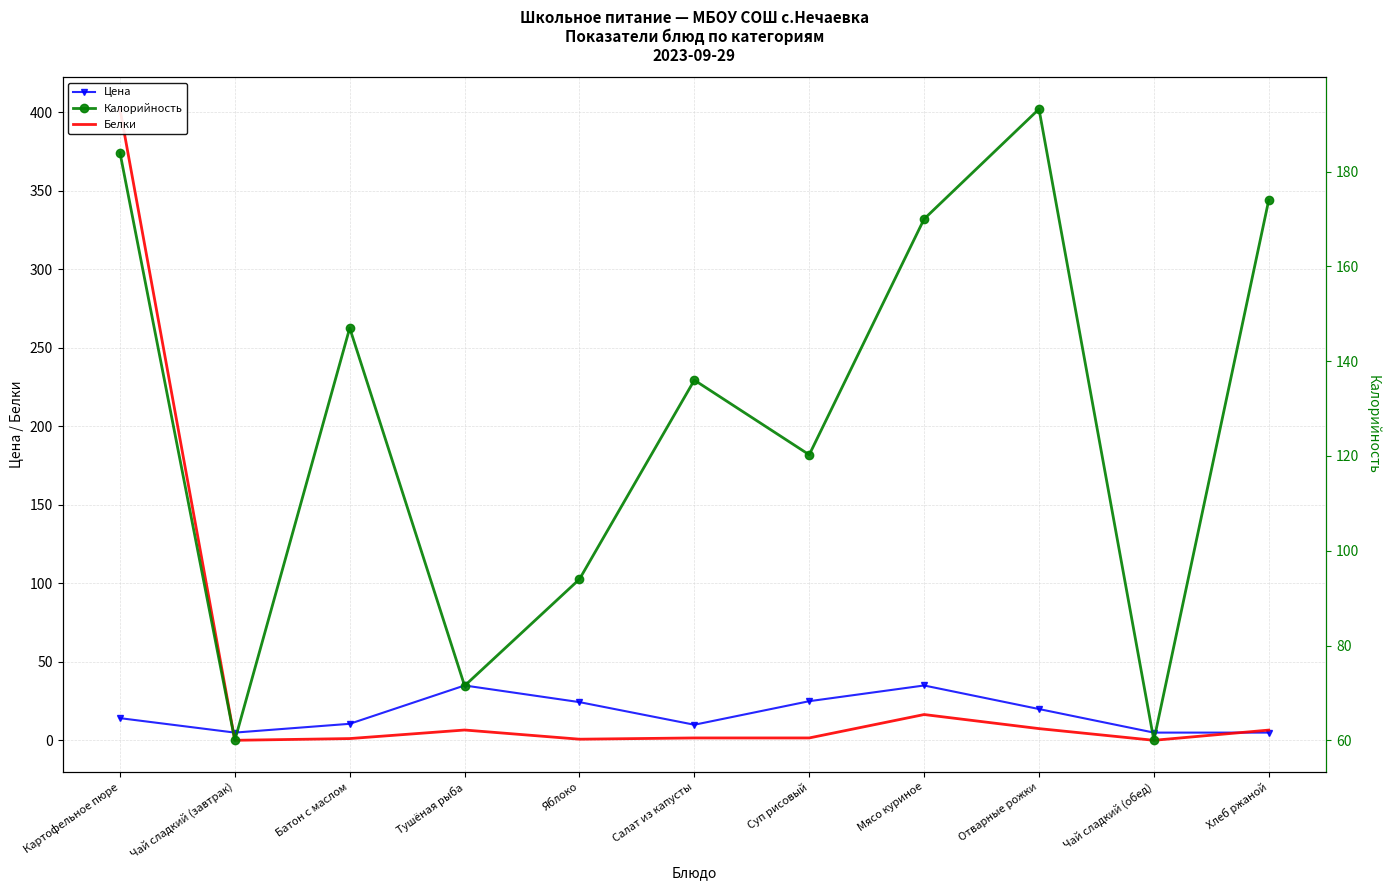

What is the label of the 8th point from the right?

Тушёная рыба